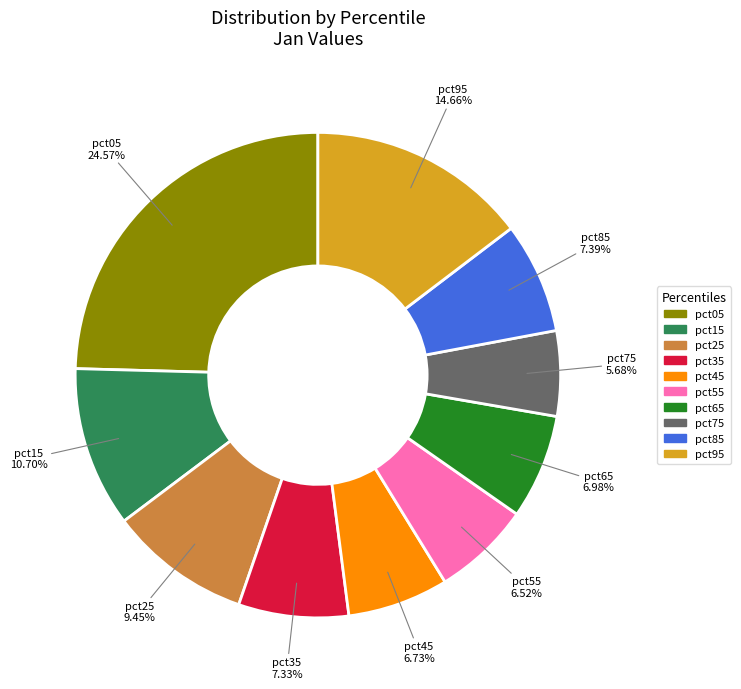

Which has a higher value, pct55 or pct05?

pct05